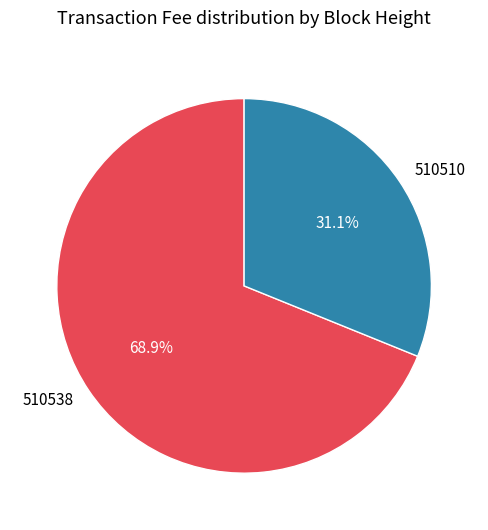

To the nearest percent, what is the difference between the largest and smallest slice percentages?

38%